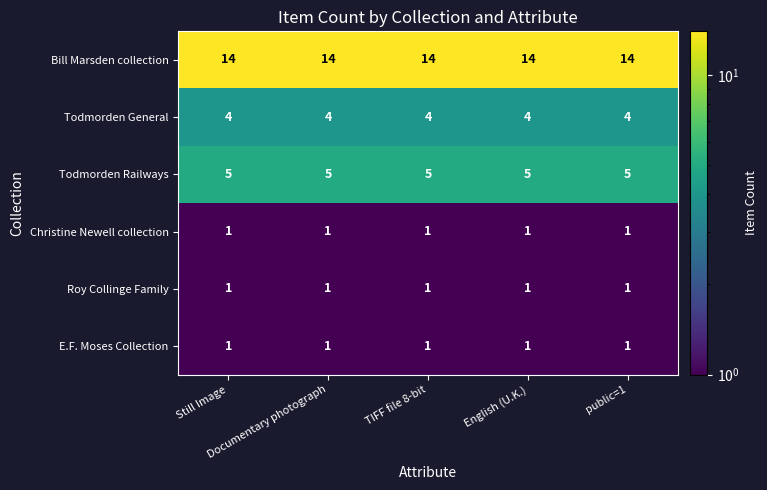

What is the maximum value shown in the chart?

14